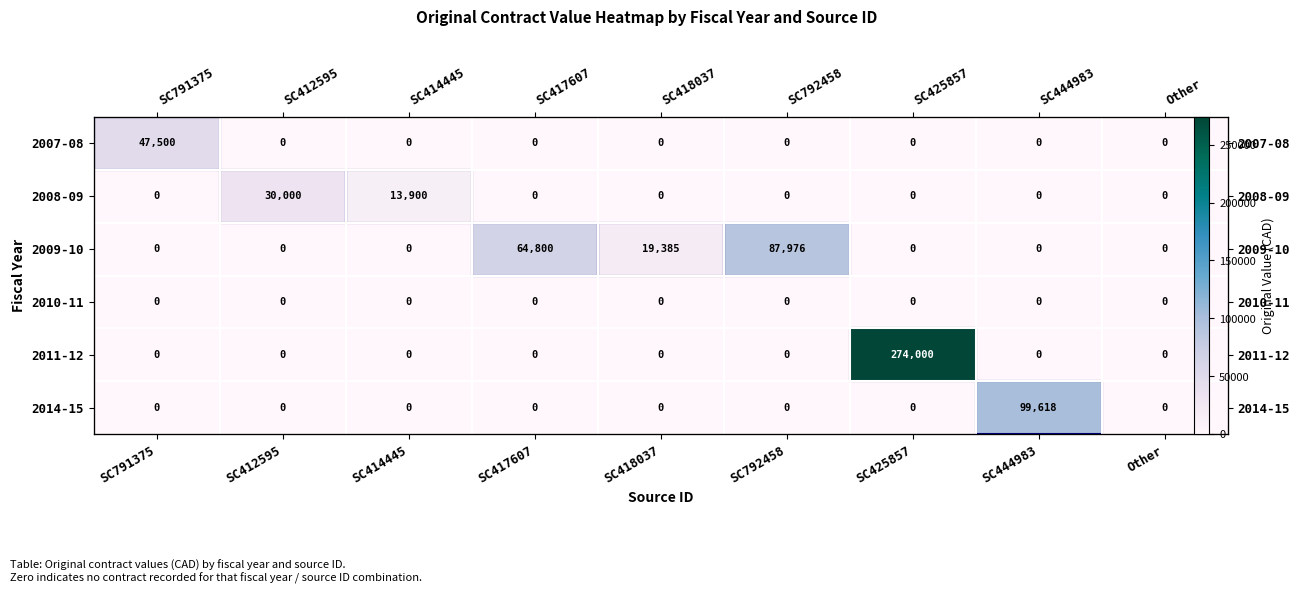

Where is 2011-12 nearest to the value 137000?

SC791375